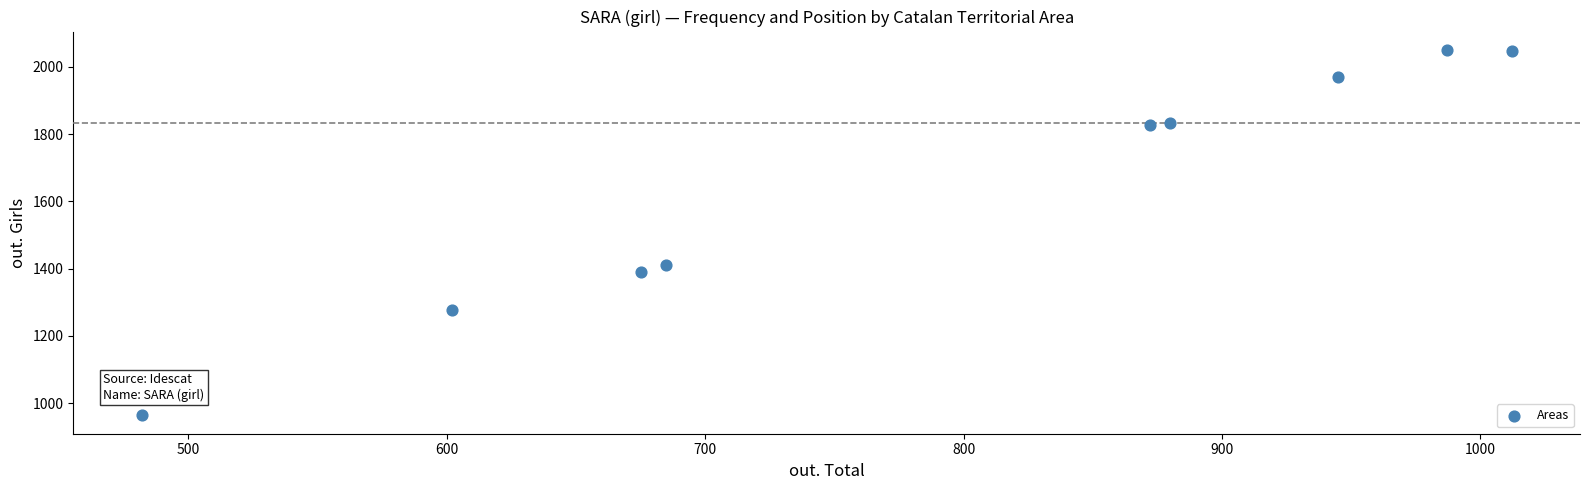

What Y value in the scatter plot is closest to 1507?

1410